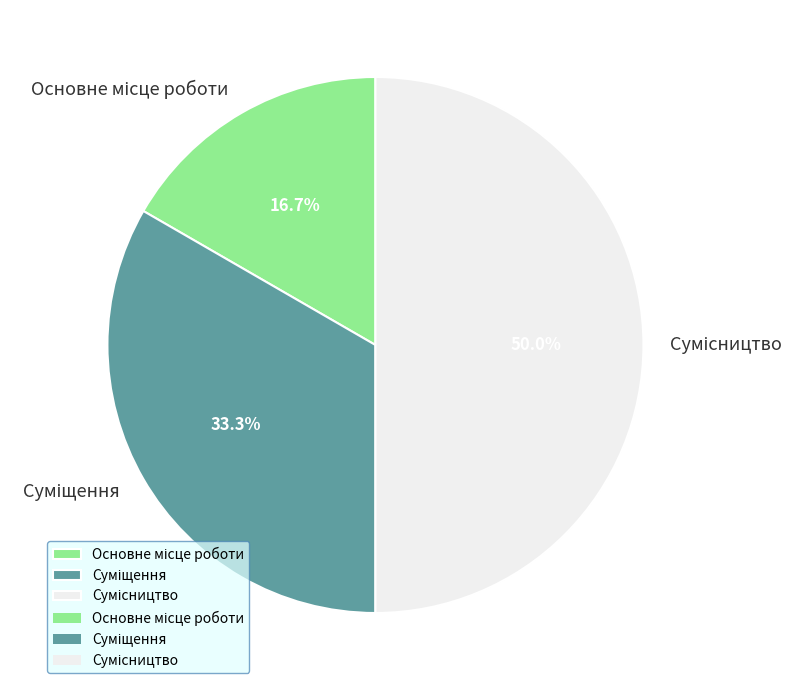

Approximately how many times larger is the value at Суміщення compared to Основне місце роботи?

2.0